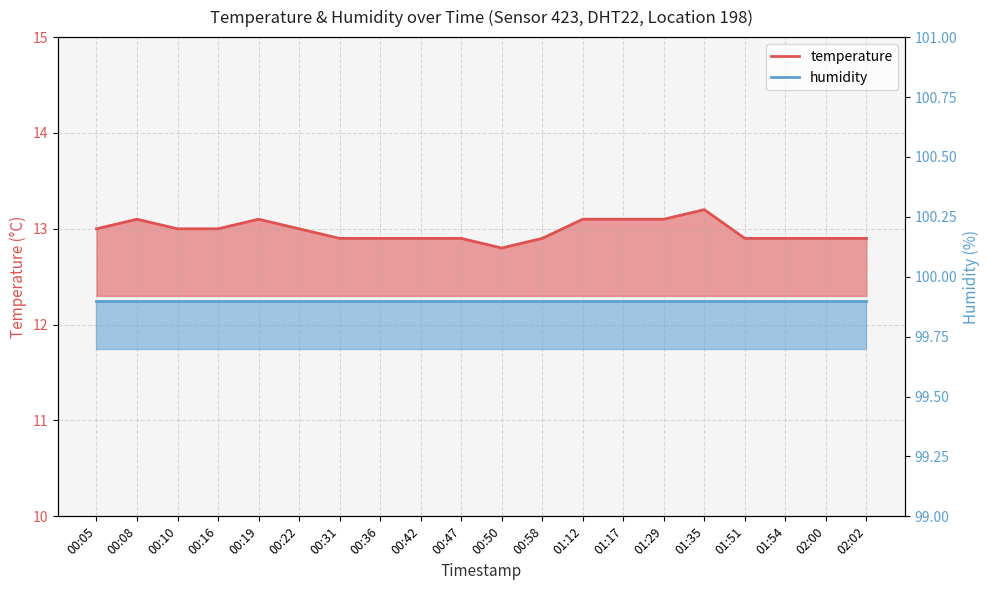

Reading left to right, extract all data points from this chart.

13.0	13.1	13.0	13.0	13.1	13.0	12.9	12.9	12.9	12.9	12.8	12.9	13.1	13.1	13.1	13.2	12.9	12.9	12.9	12.9